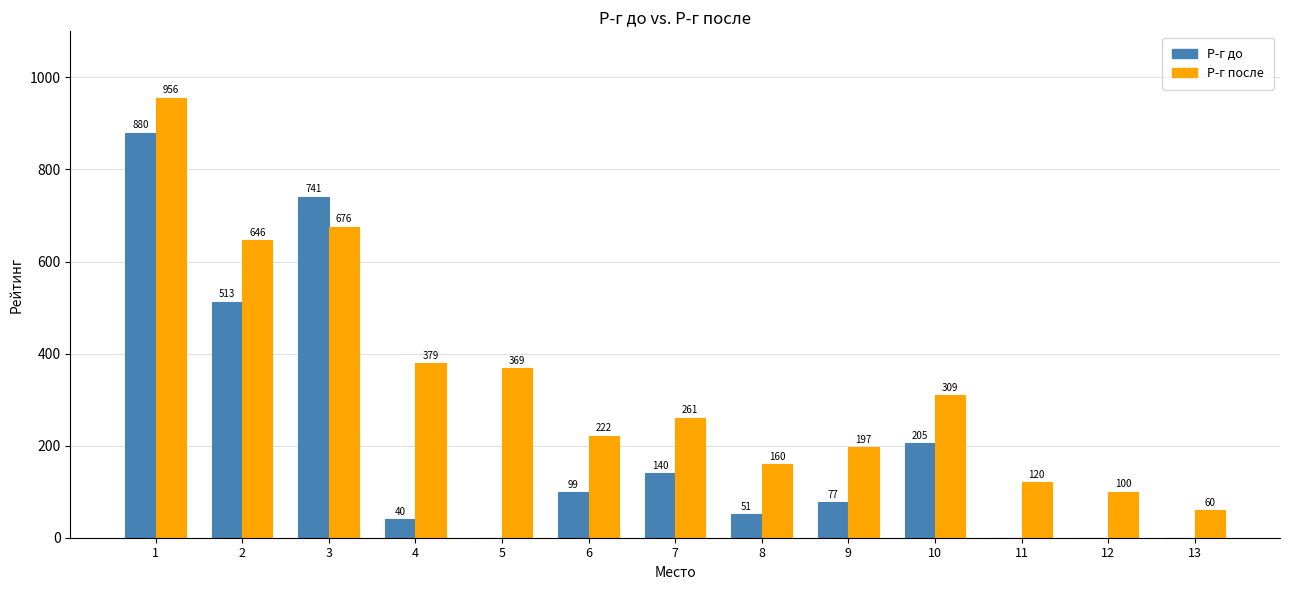

At which category is the sum across all series the highest?

1